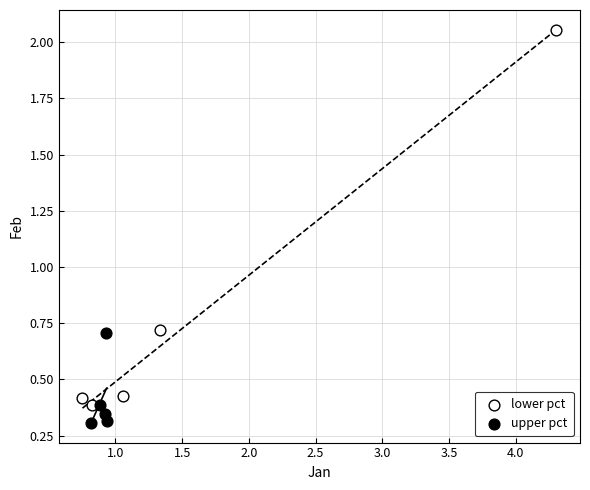

Which series contains the highest Y value?

lower pct